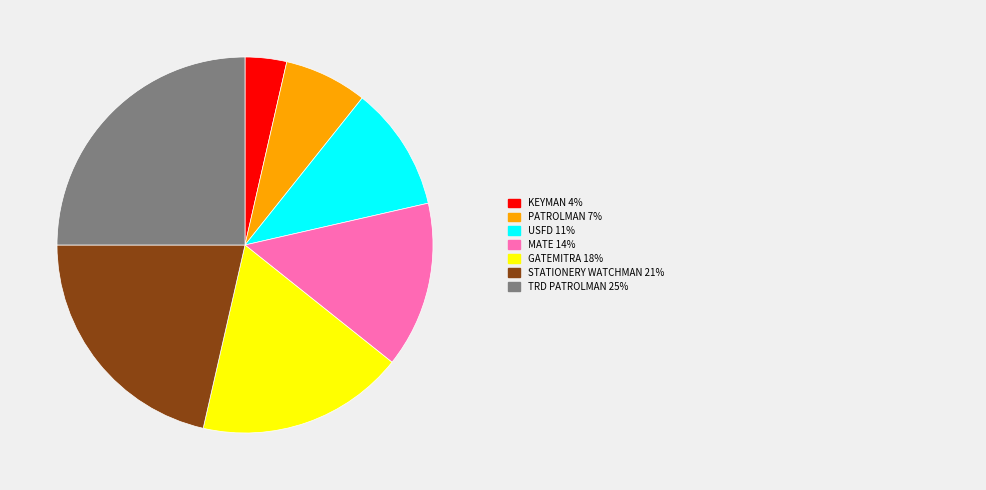

Is there any slice that represents more than half of the pie?

No